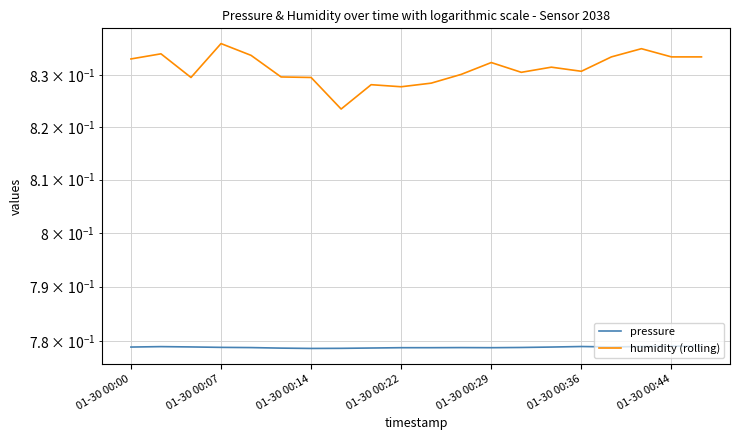

In pressure, how many points are higher than both neighbors (excluding endpoints)?

4